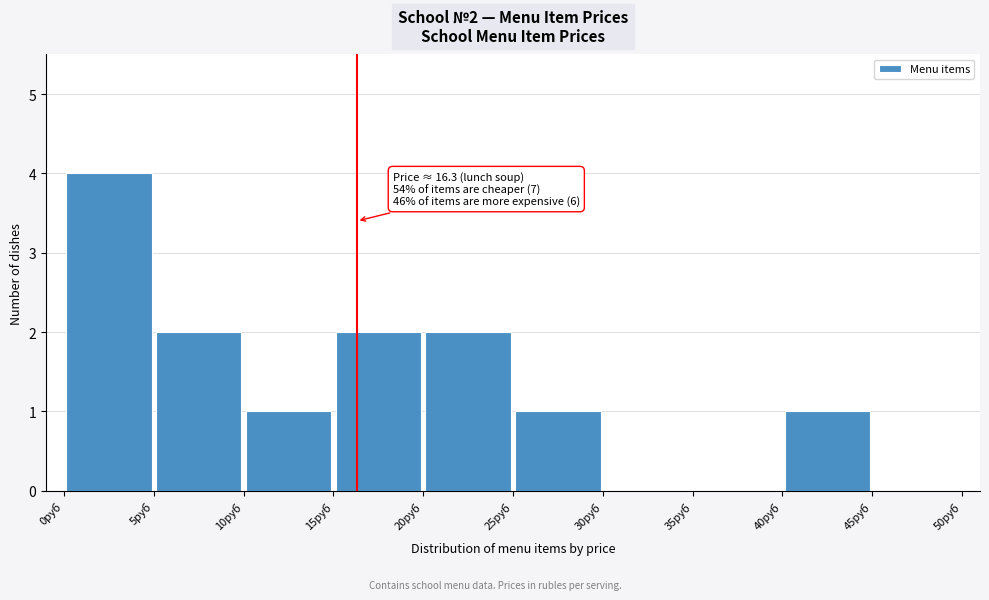

Over which range of the x-axis is the bar tallest?

0 to 5